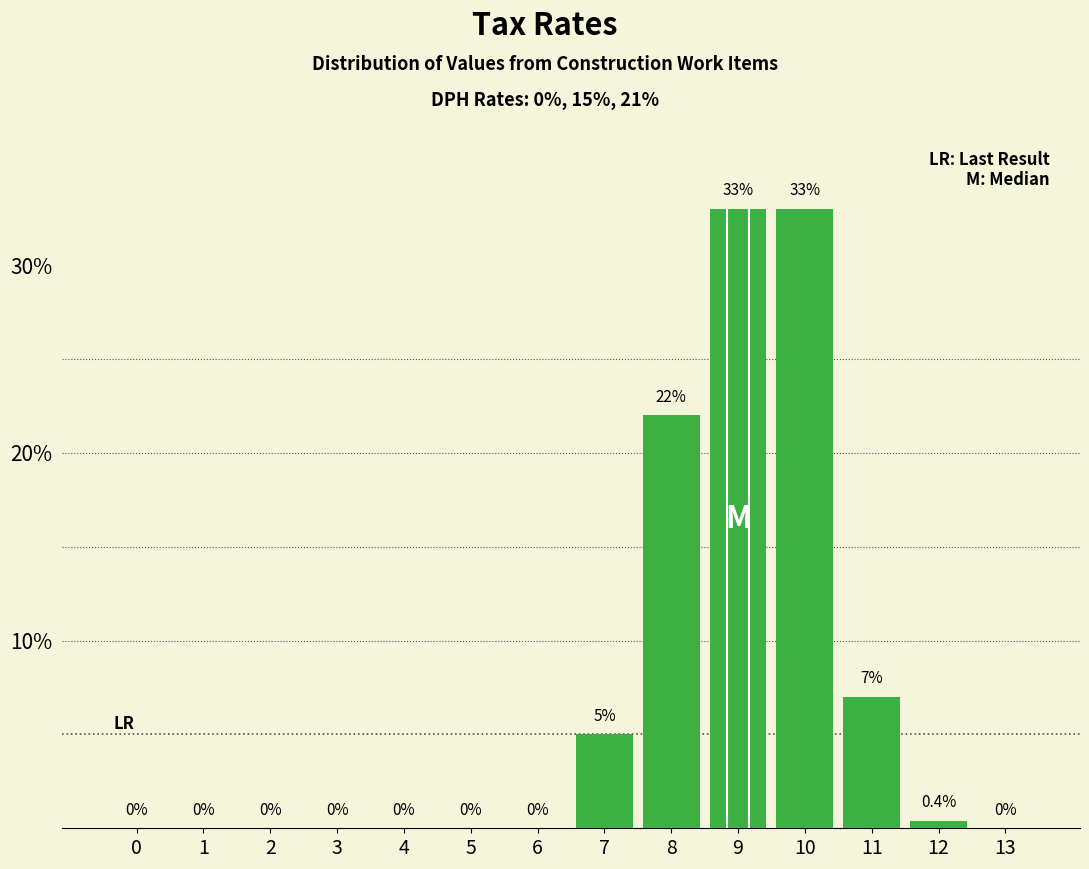

Reading left to right, list all the values displayed in this chart.

0=0.0	1=0.0	2=0.0	3=0.0	4=0.0	5=0.0	6=0.0	7=5.0	8=22.0	9=33.0	10=33.0	11=7.0	12=0.4	13=0.0